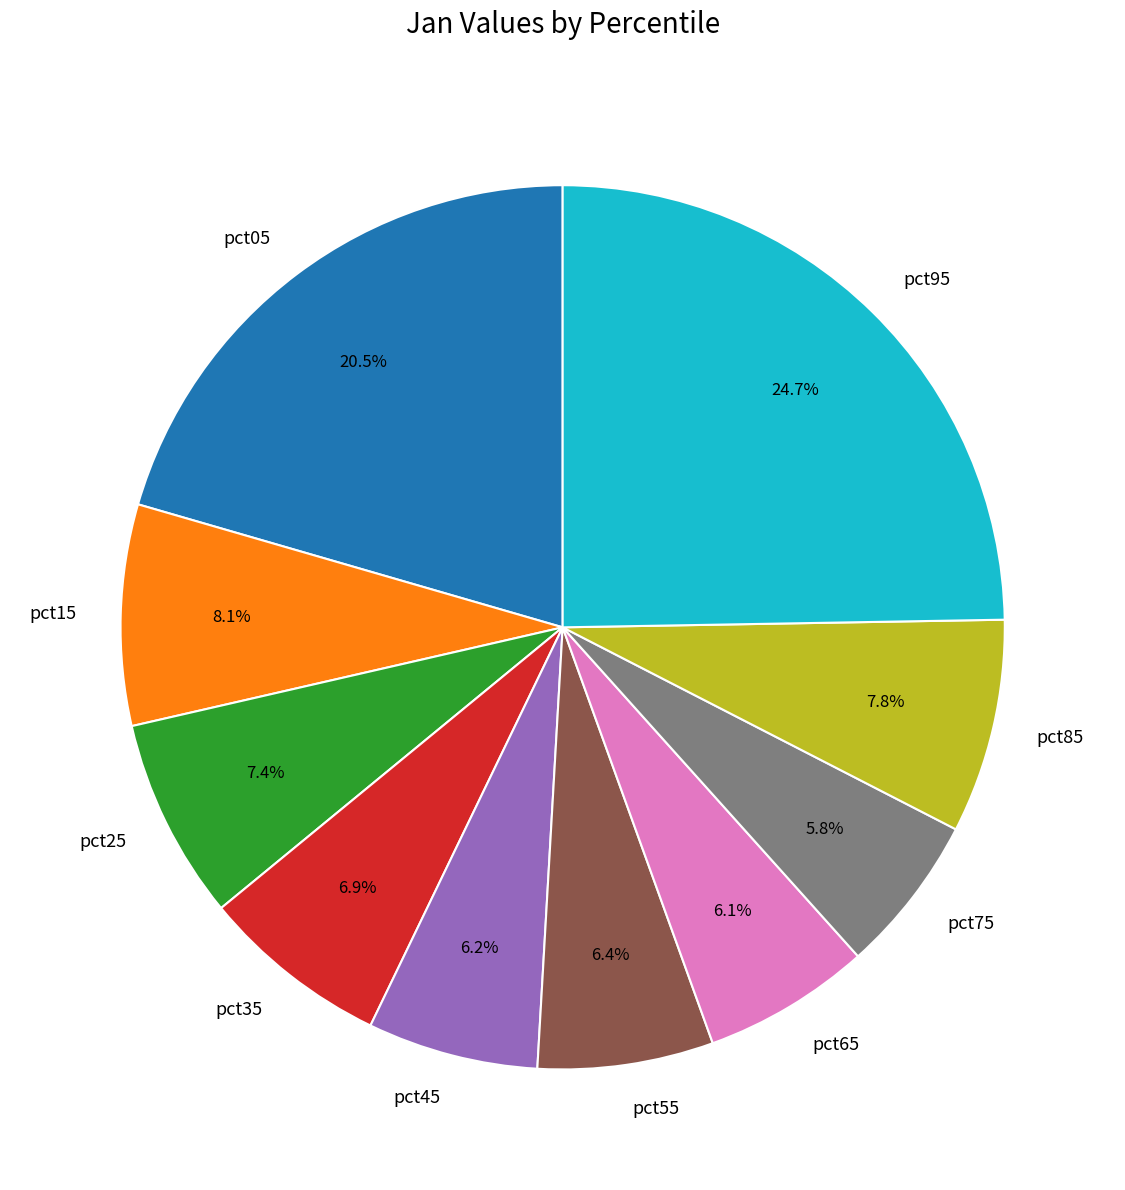

To the nearest percent, what percentage of the pie is pct55?

6%